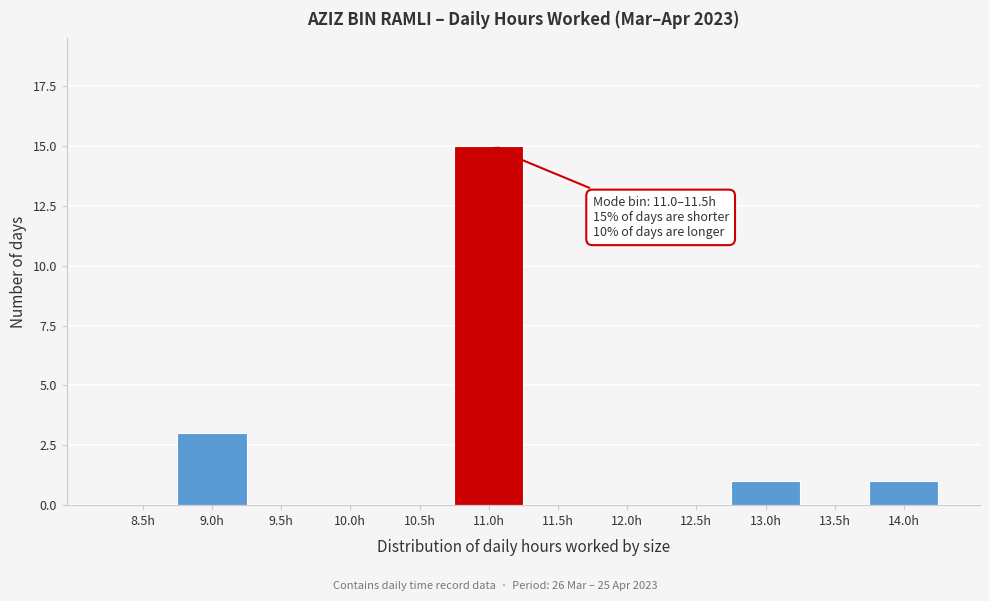

Reading left to right, extract all data points from this chart.

8.5h=0	9.0h=3	9.5h=0	10.0h=0	10.5h=0	11.0h=15	11.5h=0	12.0h=0	12.5h=0	13.0h=1	13.5h=0	14.0h=1